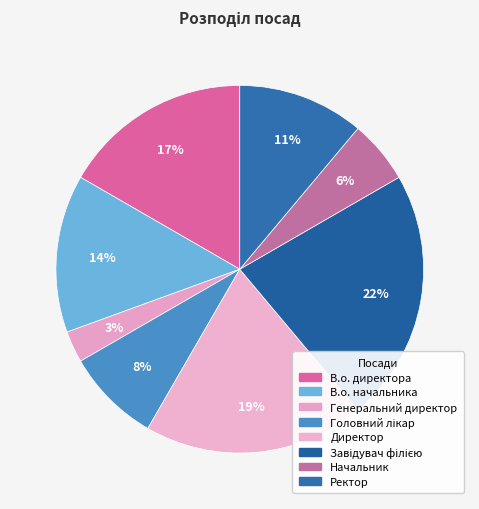

To the nearest percent, what portion does Ректор represent?

11%